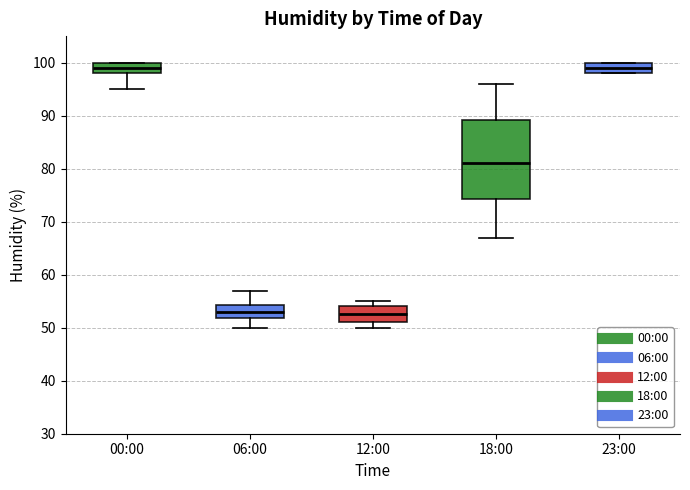

Comparing the boxes themselves (not the whiskers), which one is the tallest?

18:00